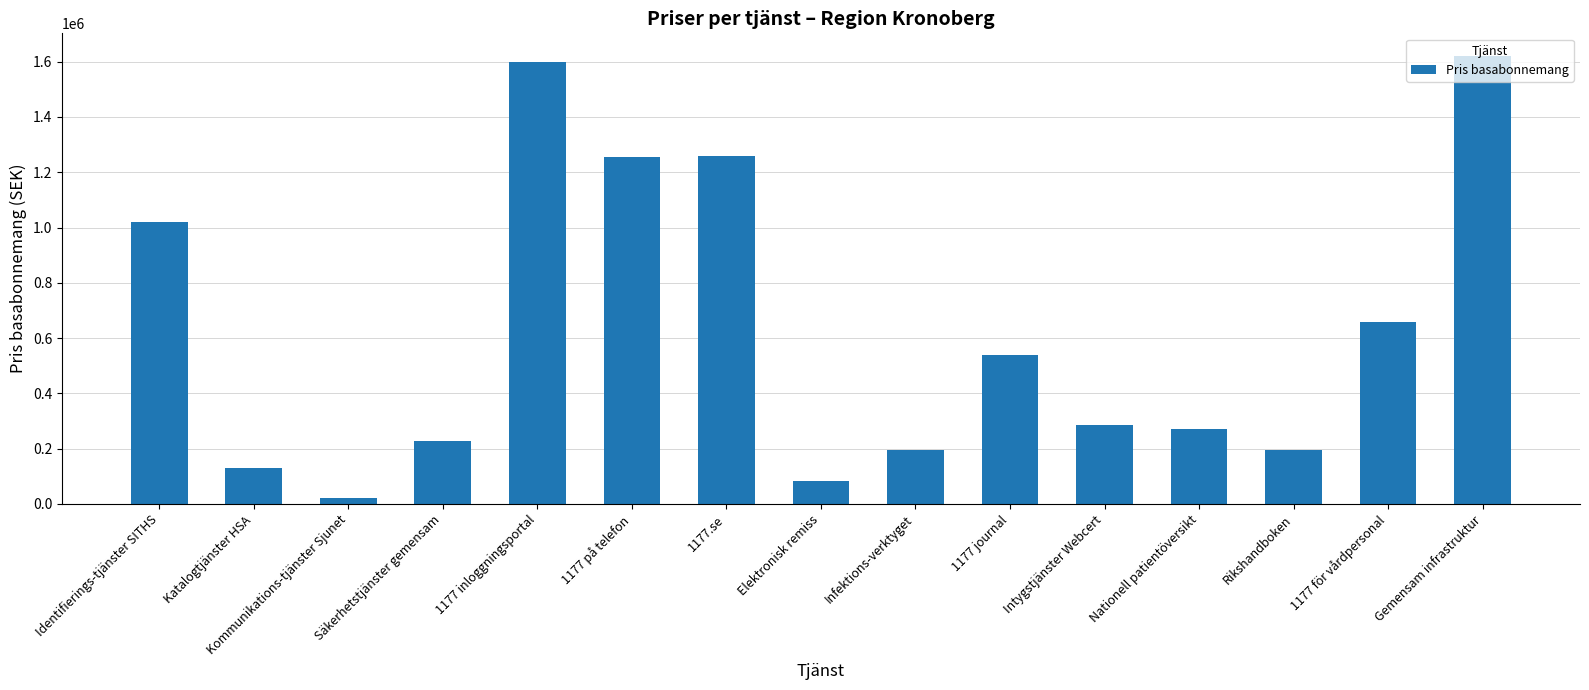

What is the label of the 2nd bar from the left?

Katalogtjänster HSA